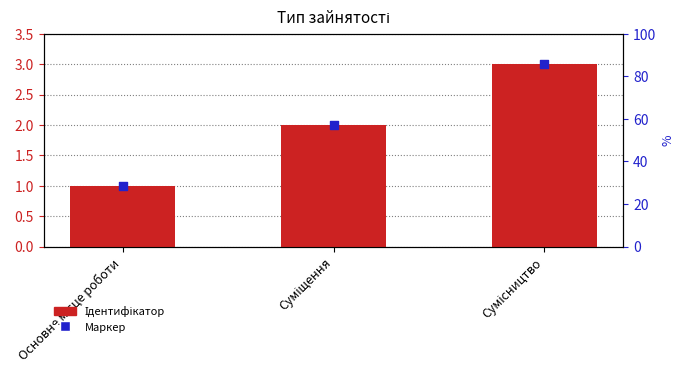

Which series contains the highest Y value?

Ідентифікатор